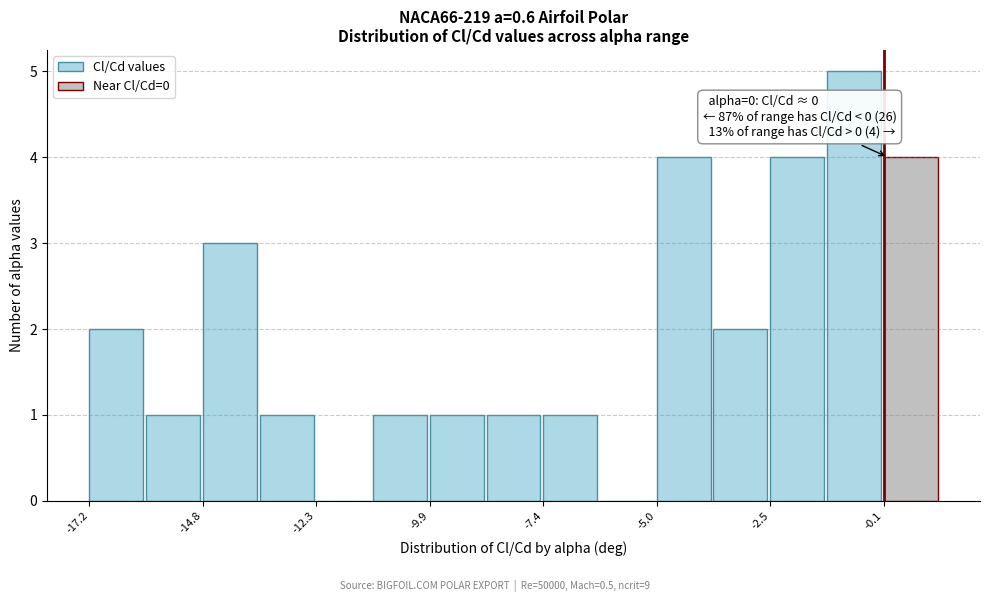

Around what value on the x-axis is the tallest bar? Give the approximate position of its centre, as read against the axis.

-0.5